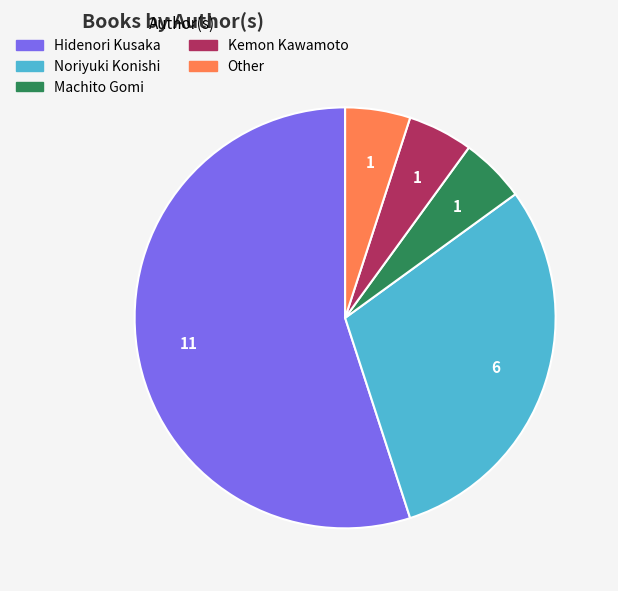

Is it true that Other is 18% of the pie?

False